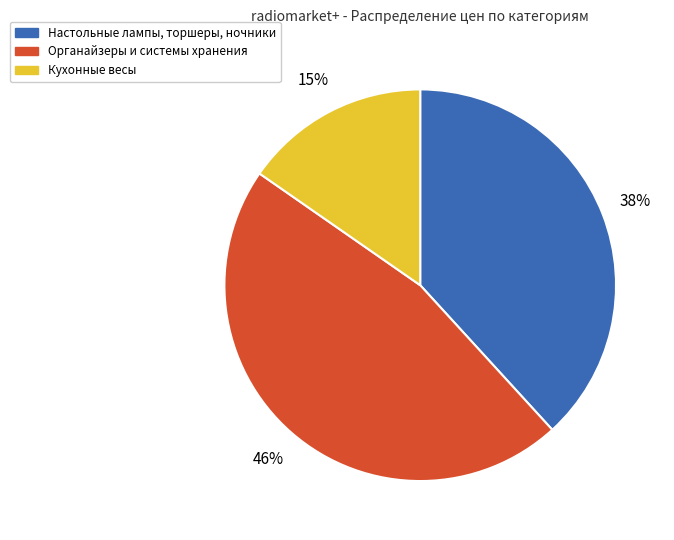

What percentage is the Кухонные весы slice, to the nearest percent?

15%